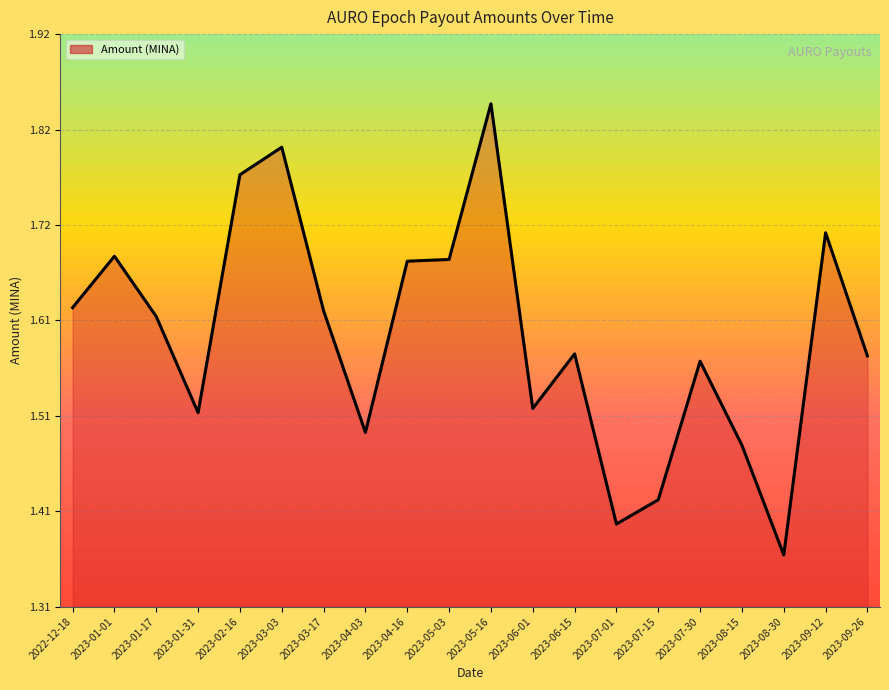

Does the chart display data point markers on the line(s)?

No